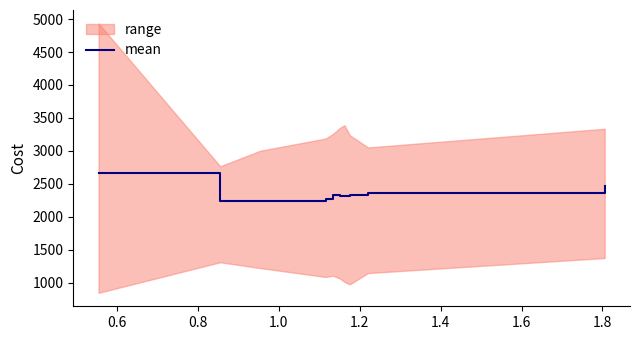

Reading left to right, list all the values displayed in this chart.

2662.8	2247.9	2243.3	2273.9	2329.4	2323.3	2317.3	2324.5	2358.1	2464.0